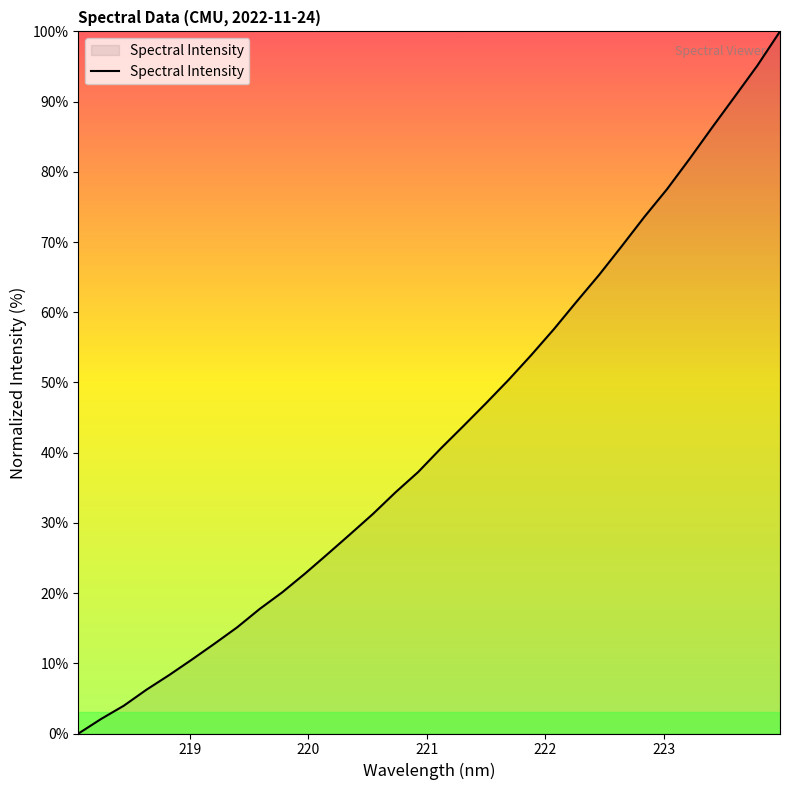

What is the maximum value shown in the chart?

100.0